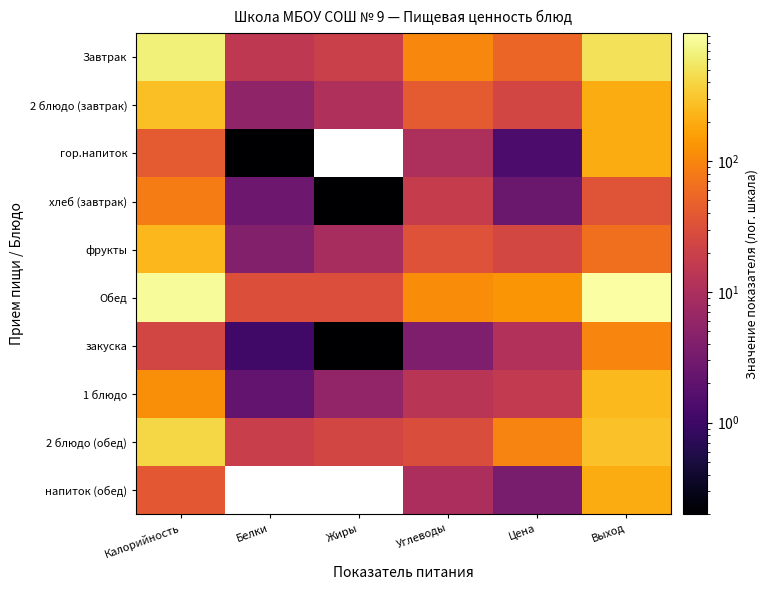

True or false: фрукты has a value of 4.3 at Белки.

True